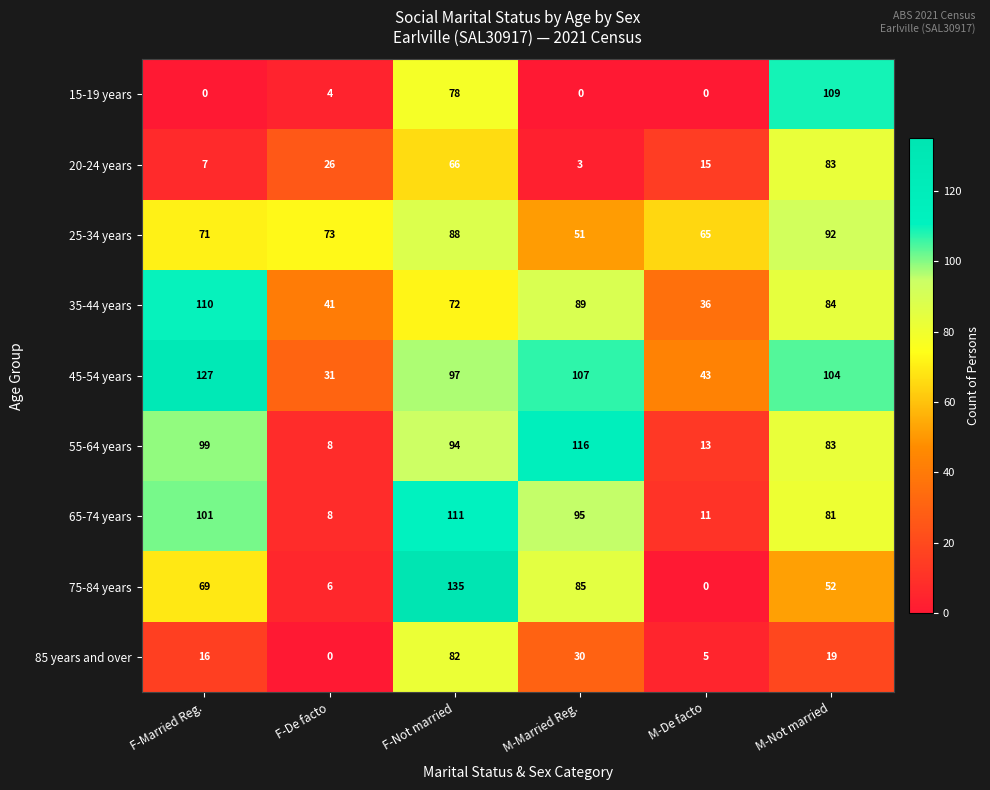

Rank the series at F-Married Reg. from highest to lowest value.

45-54 years, 35-44 years, 65-74 years, 55-64 years, 25-34 years, 75-84 years, 85 years and over, 20-24 years, 15-19 years